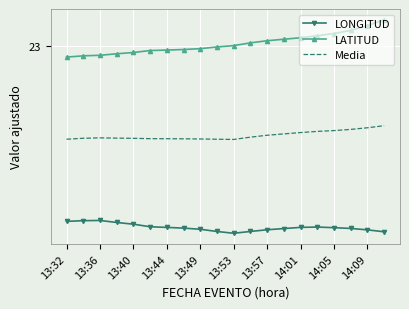

What are all the series names shown in the legend?

LONGITUD, LATITUD, Media